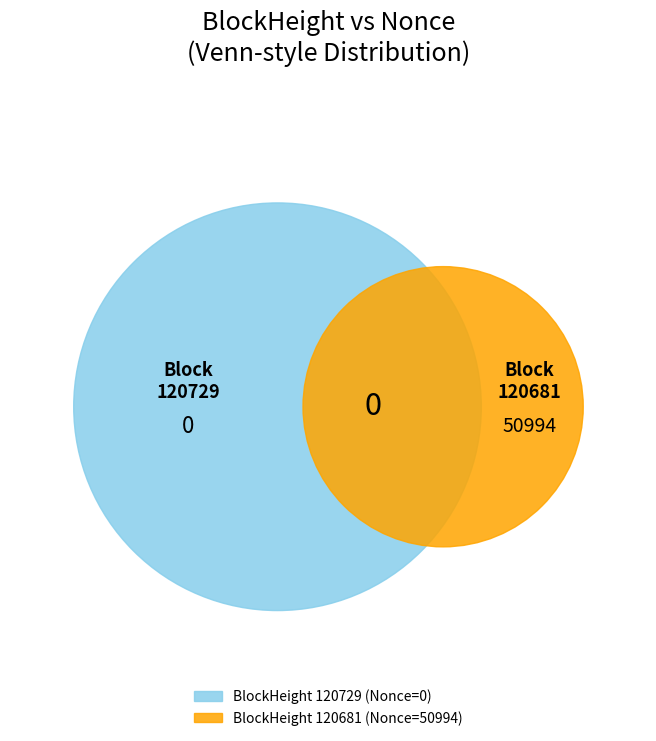

Does 120681 account for over 50% of the chart?

No